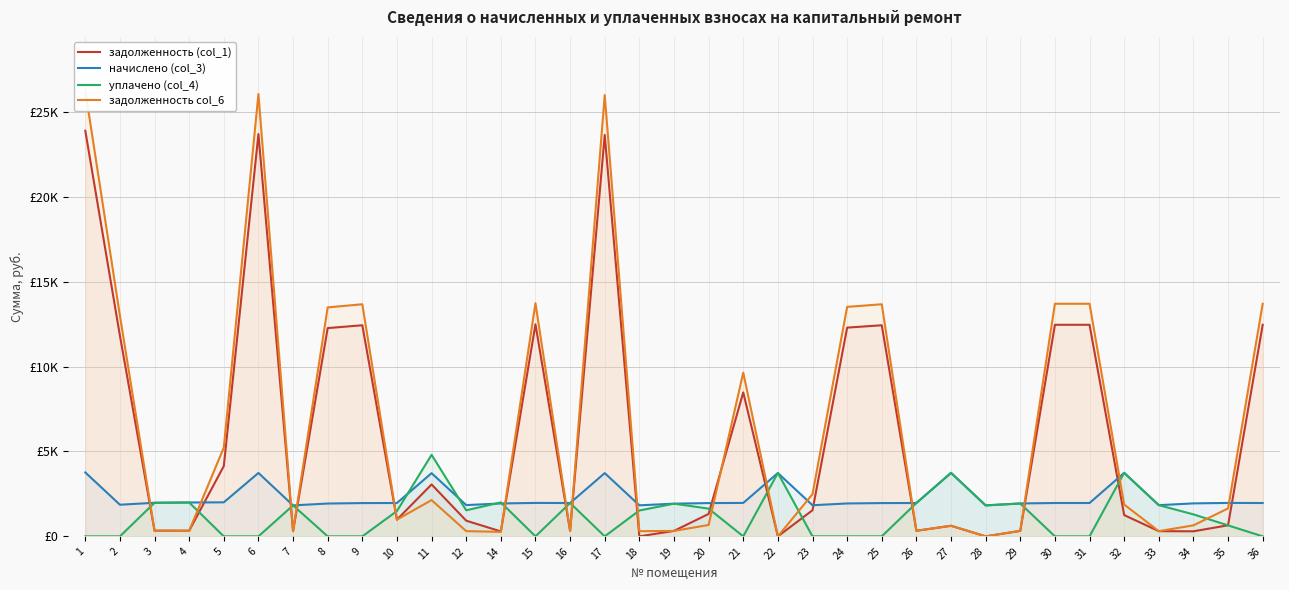

True or false: задолженность (col_1) has more than 2 points higher than both neighbors.

True